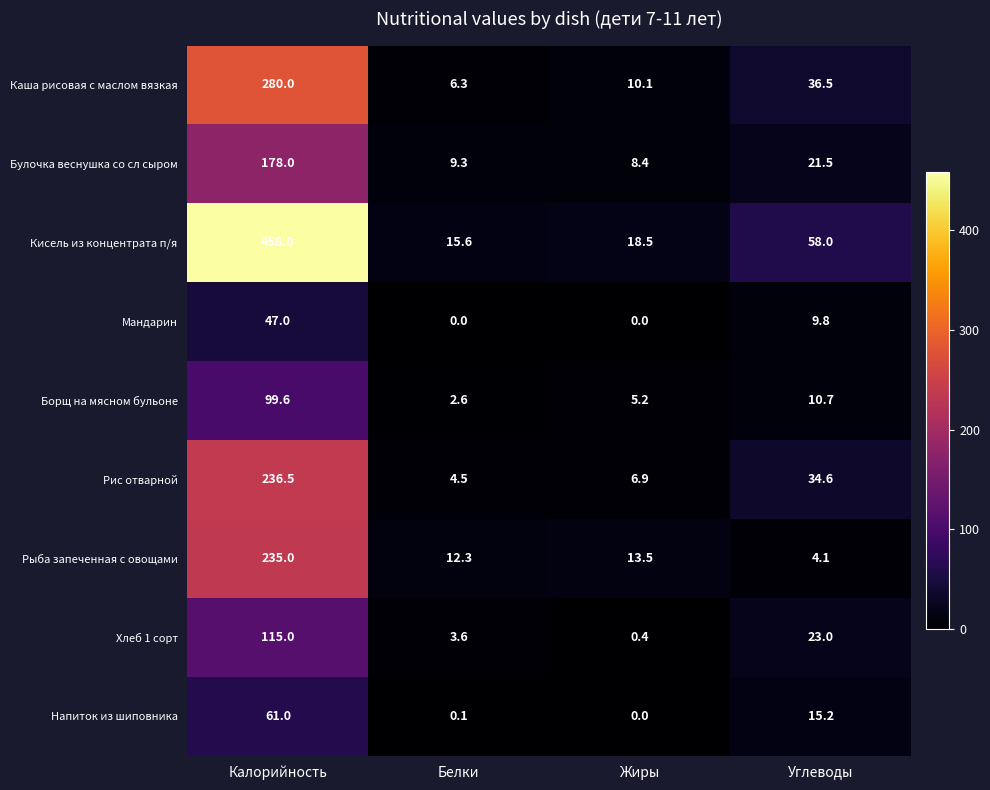

What is the total value across all series at Калорийность?

1710.1